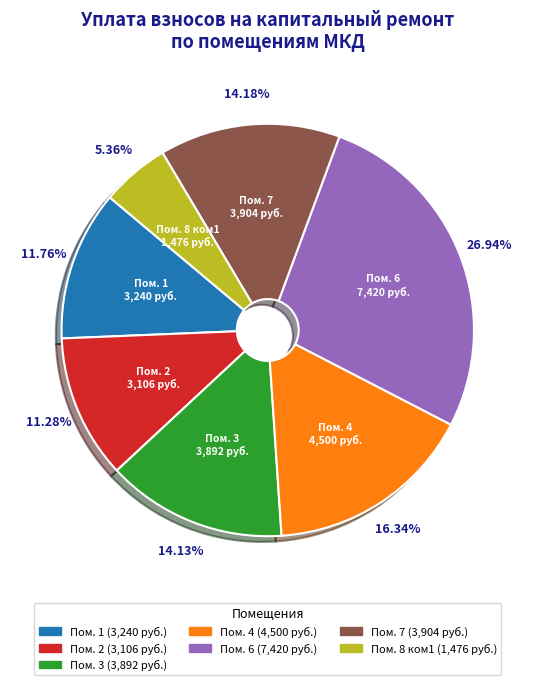

Is there a majority slice in this chart?

No